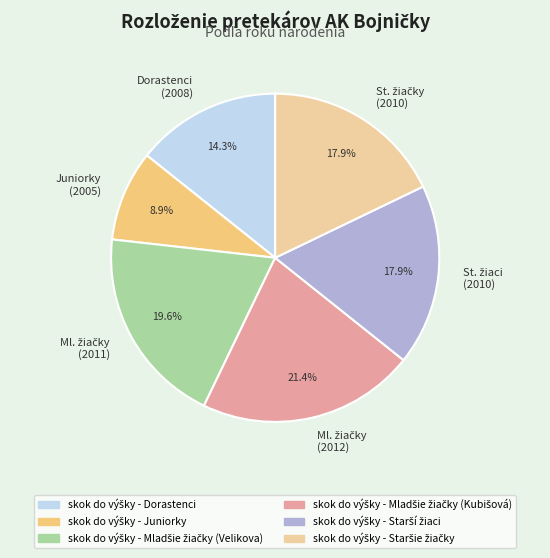

What percentage is NOT represented by Dorastenci (2008)?

85.7%